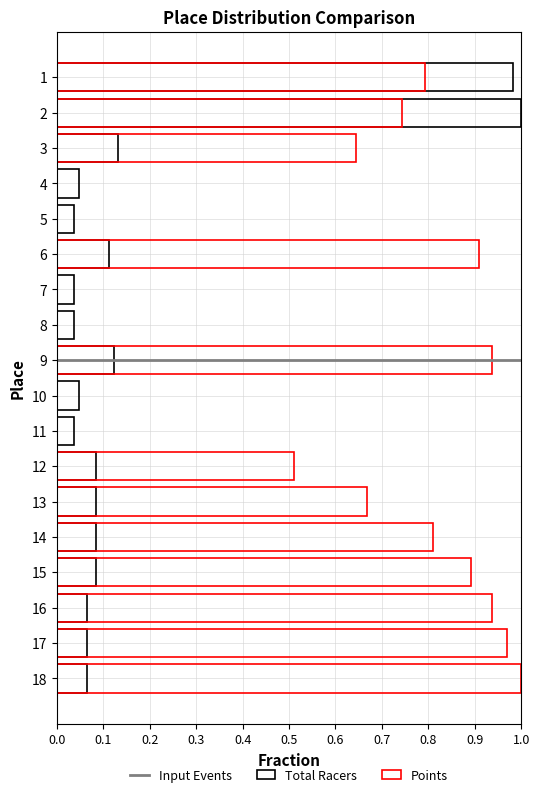

What is the greatest value displayed?

1.0